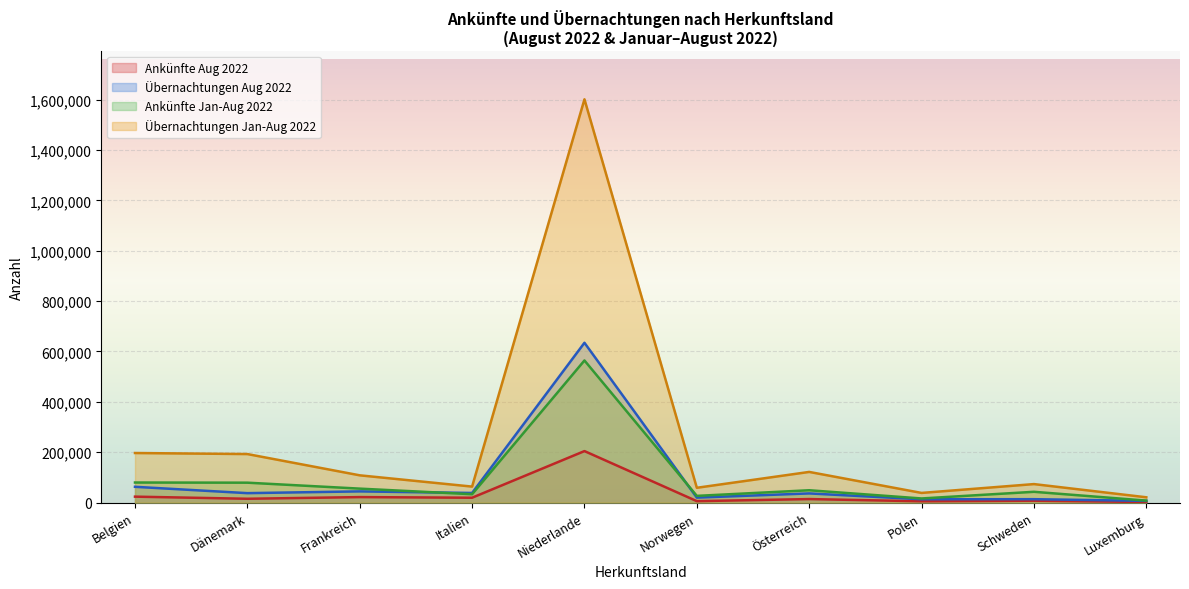

At Italien, list the series in order from largest to smallest.

Übernachtungen Jan-Aug 2022, Übernachtungen Aug 2022, Ankünfte Jan-Aug 2022, Ankünfte Aug 2022